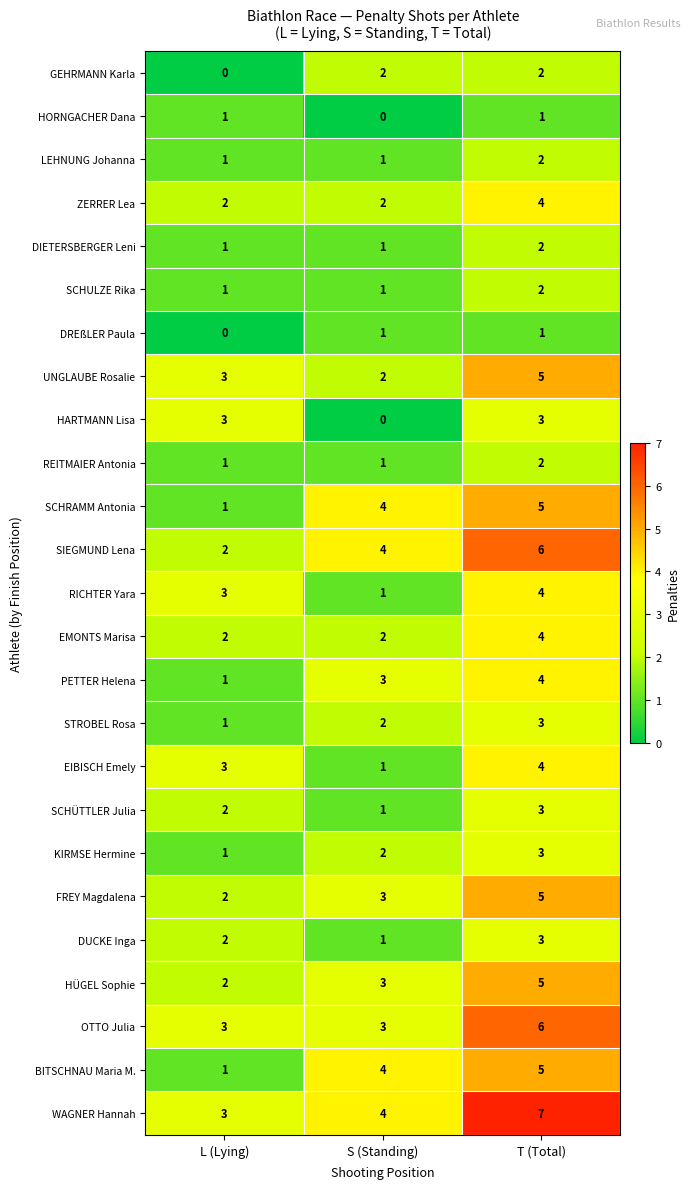

The value of UNGLAUBE Rosalie at T (Total) is 8. True or false?

False